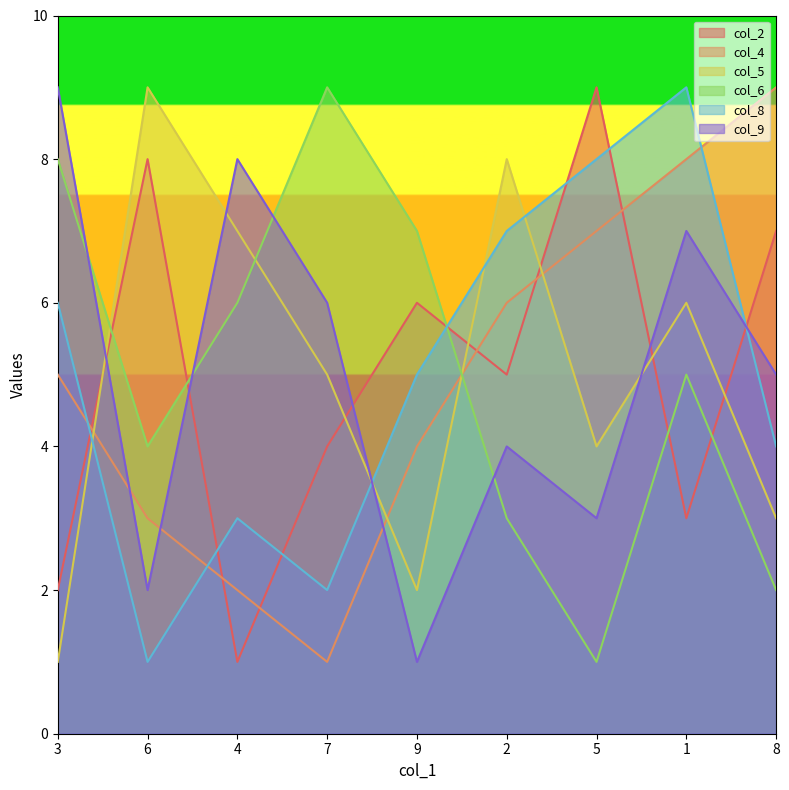

What is the difference between the col_8 values at 9 and 1?

4